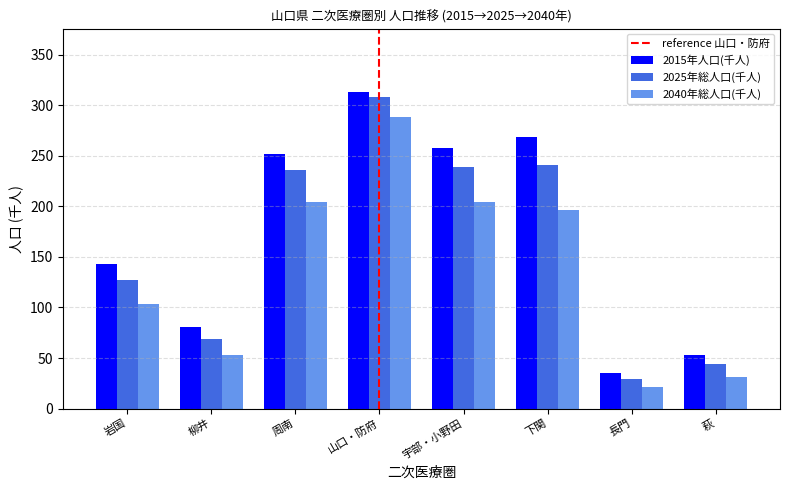

Does the chart contain stacked bars?

No